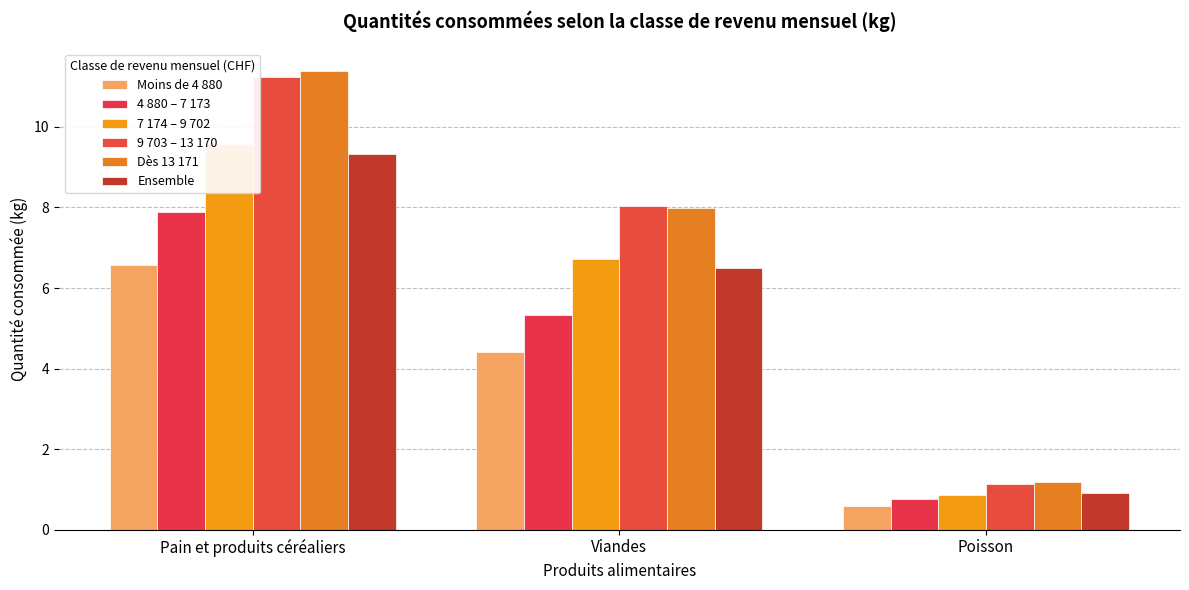

Which category has the lowest value across all series?

Poisson